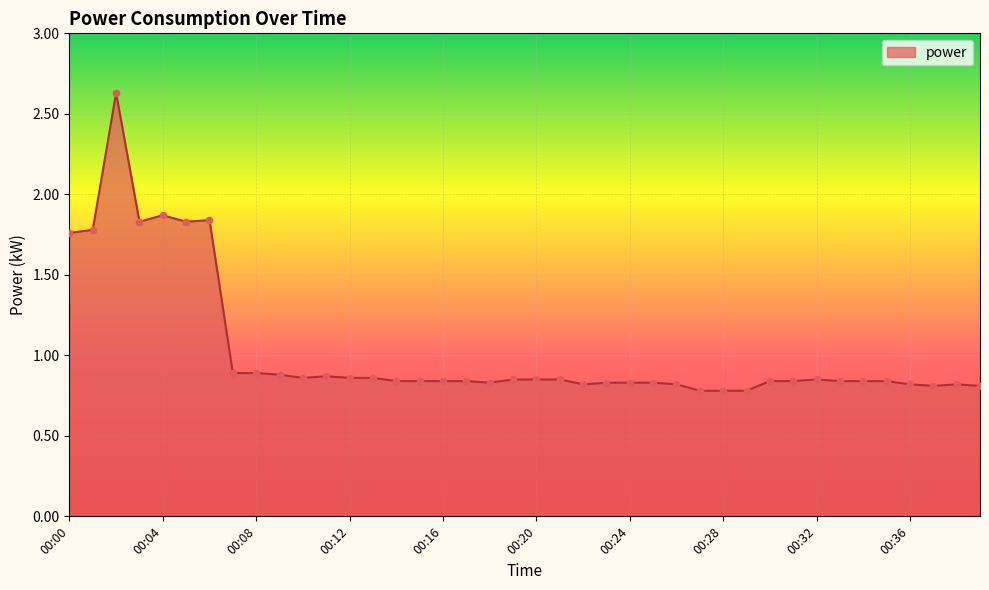

What is the maximum value shown in the chart?

2.6